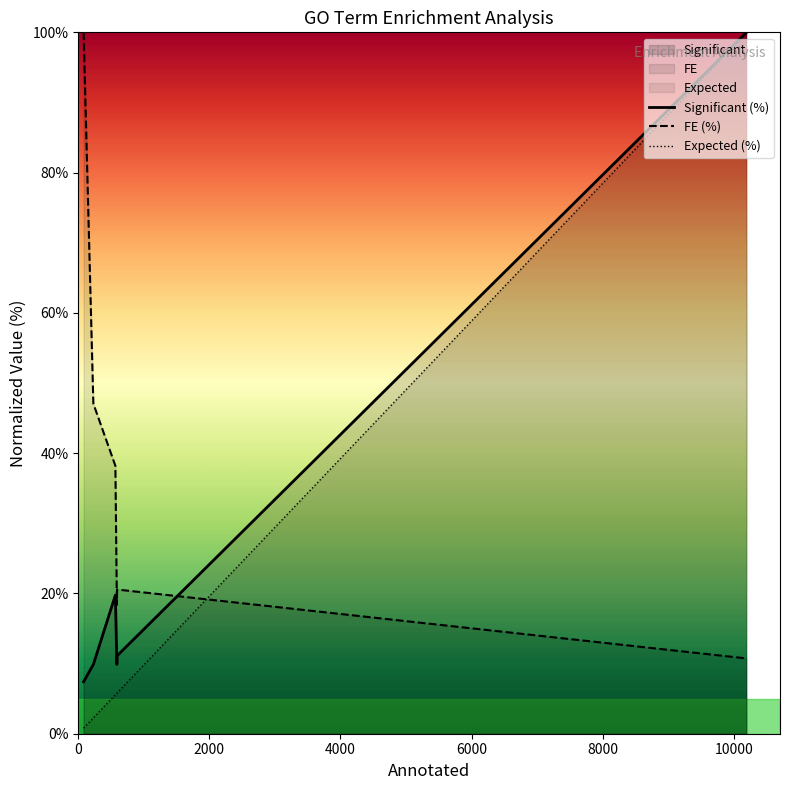

What is the highest value of the Significant (%) series?

100.0